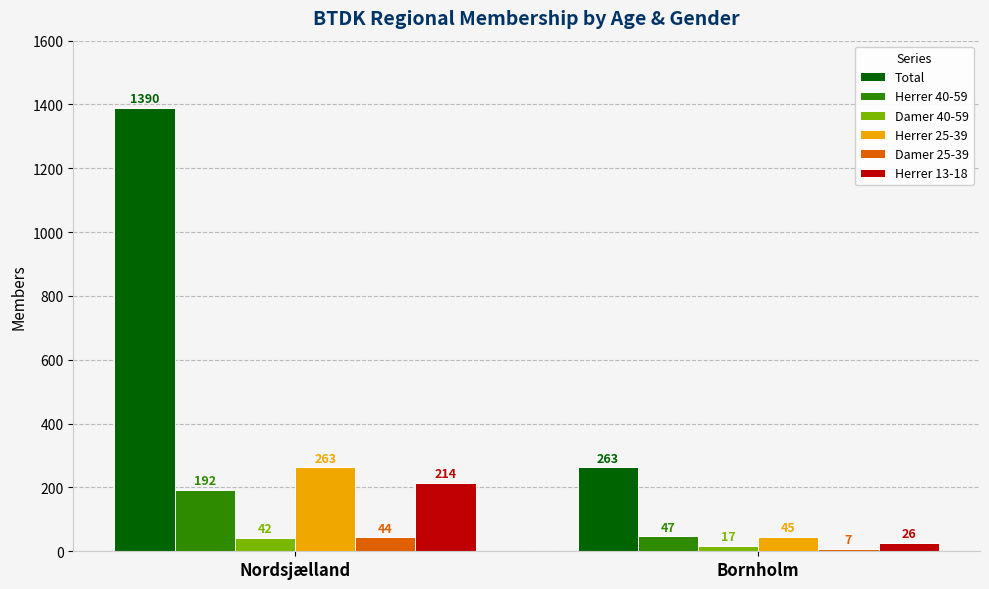

What is the average value of the Damer 40-59 series?

30